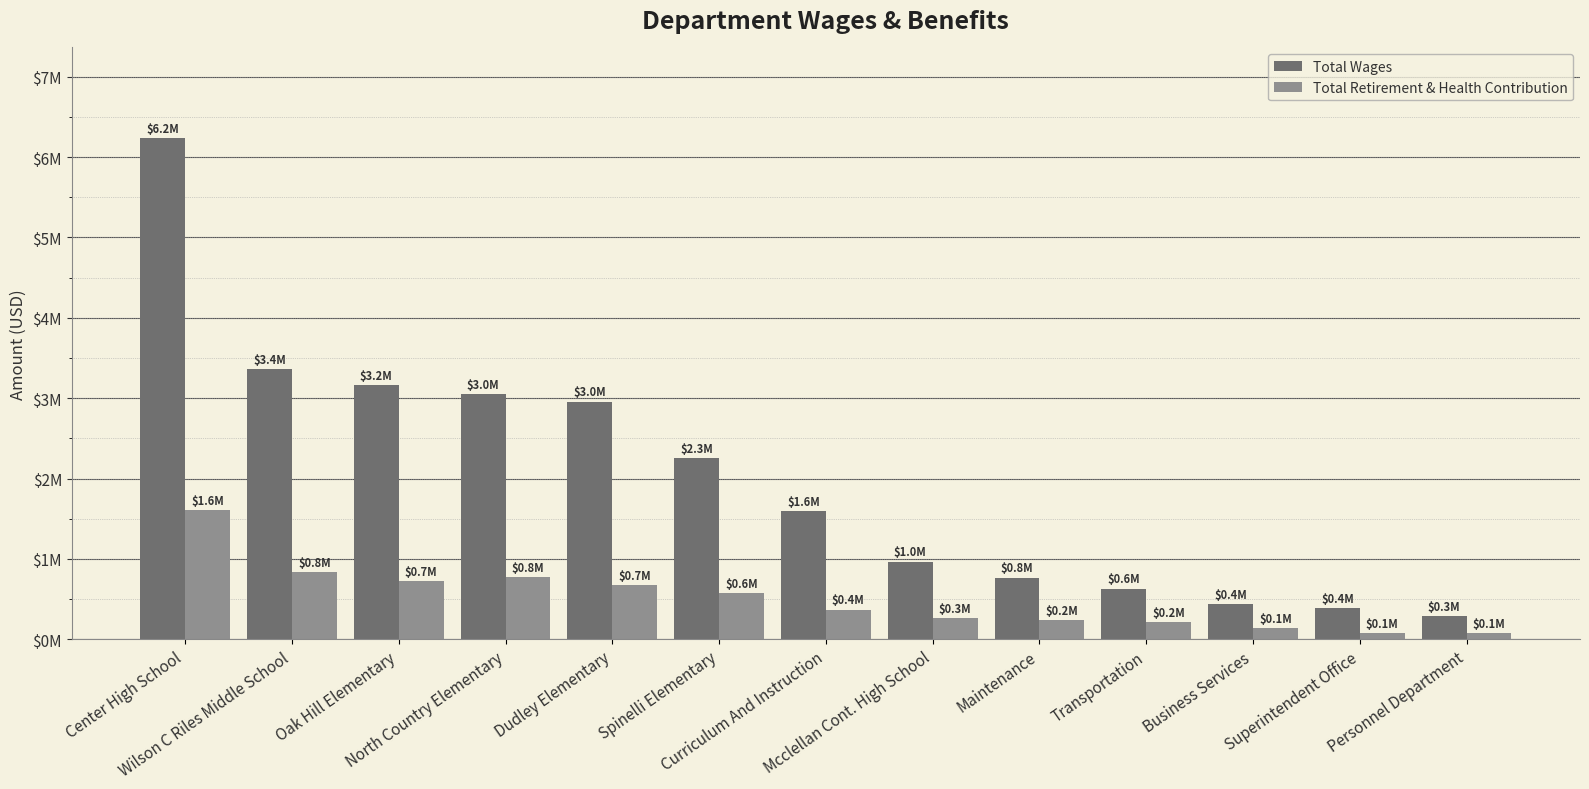

Rank the series at North Country Elementary from highest to lowest value.

Total Wages, Total Retirement & Health Contribution